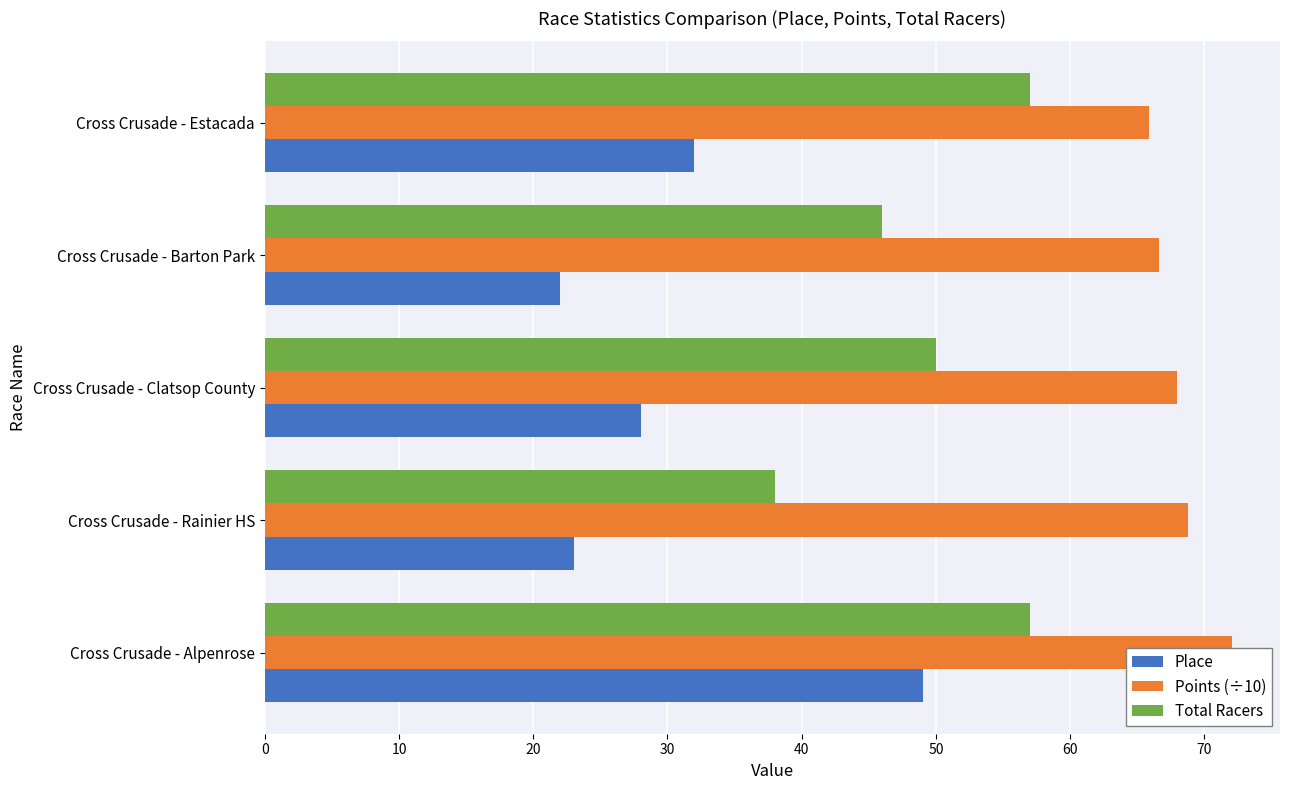

What are all the series names shown in the legend?

Place, Points (÷10), Total Racers